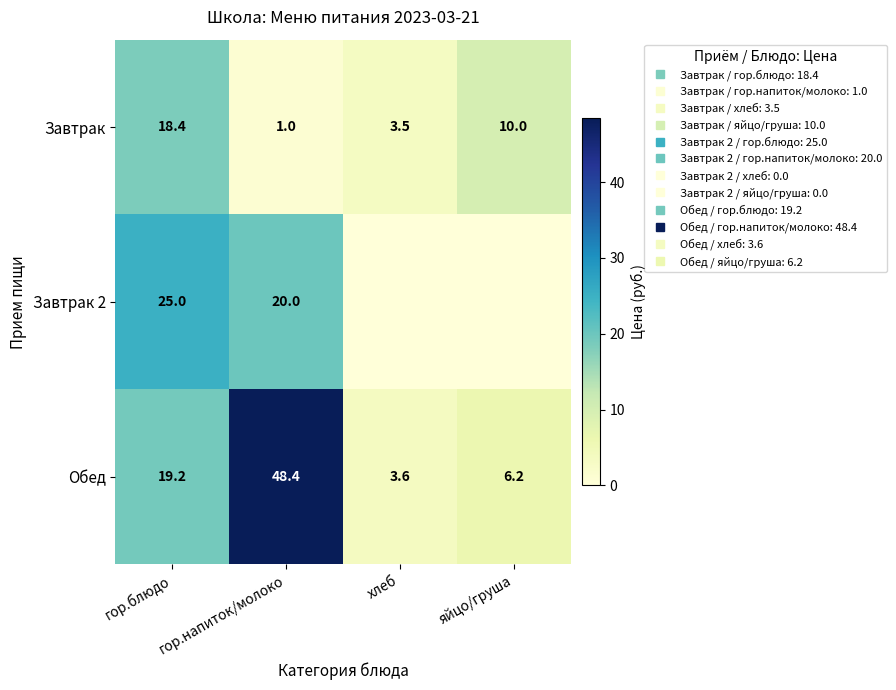

At which category is the sum across all series the highest?

гор.напиток/молоко